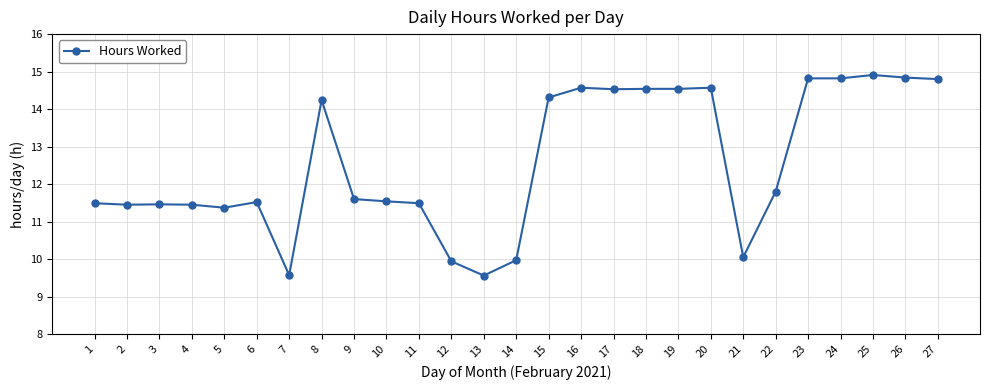

Is it true that the value at 13 is 9.6?

True